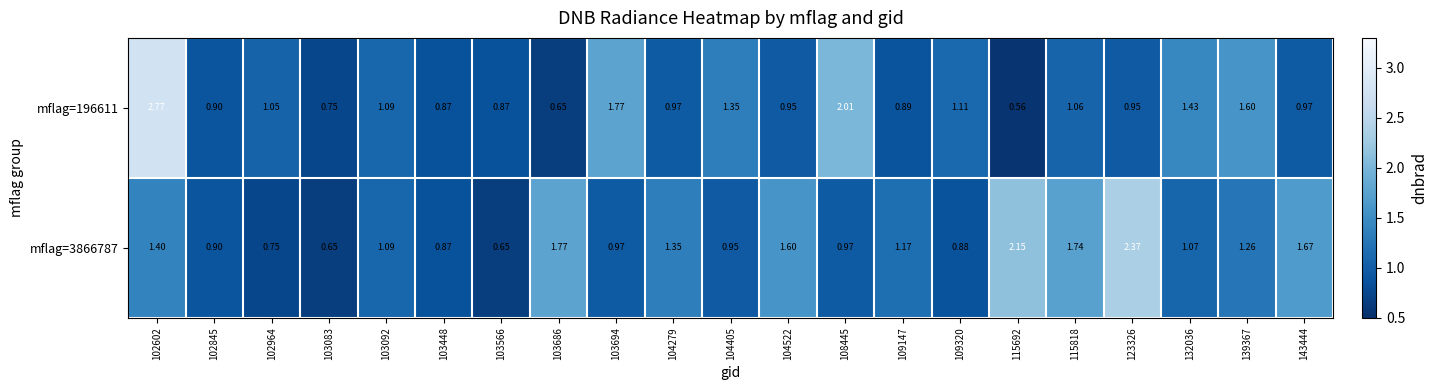

What is the total value across all series at 109147?

2.1